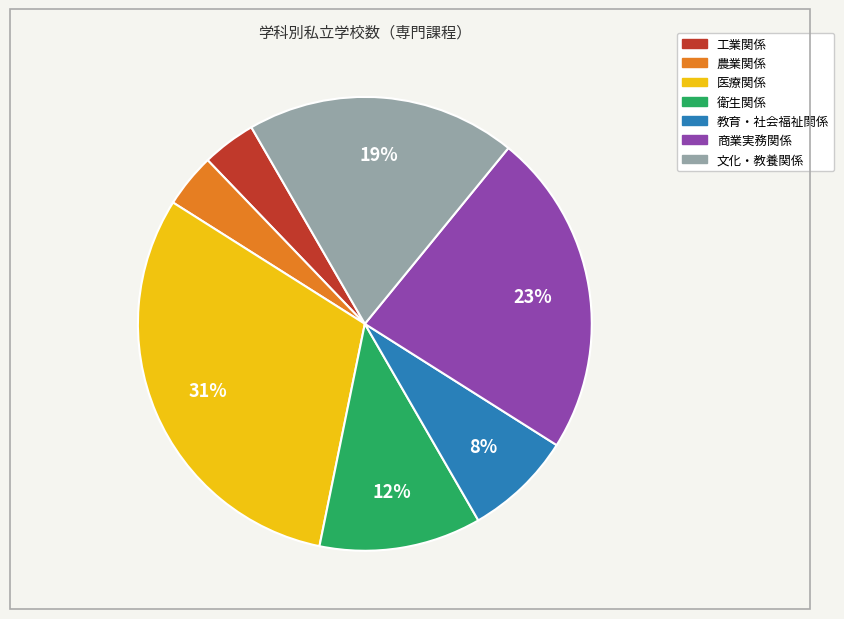

Does 商業実務関係 account for over 50% of the chart?

No